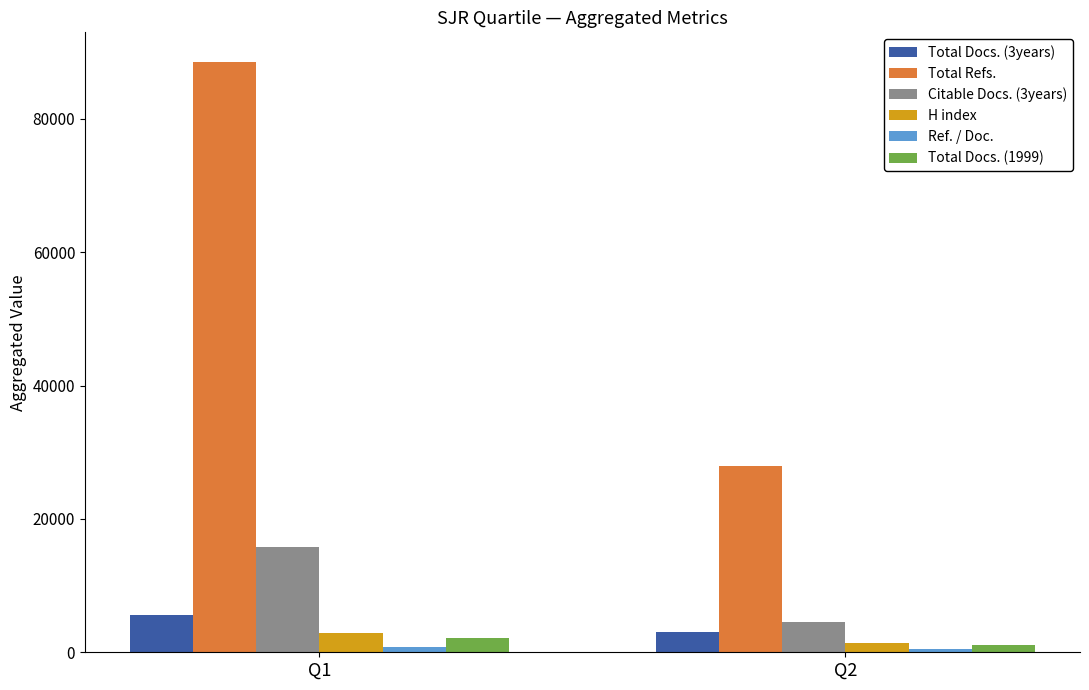

Is it true that Total Docs. (1999) equals 2190 at Q1?

True